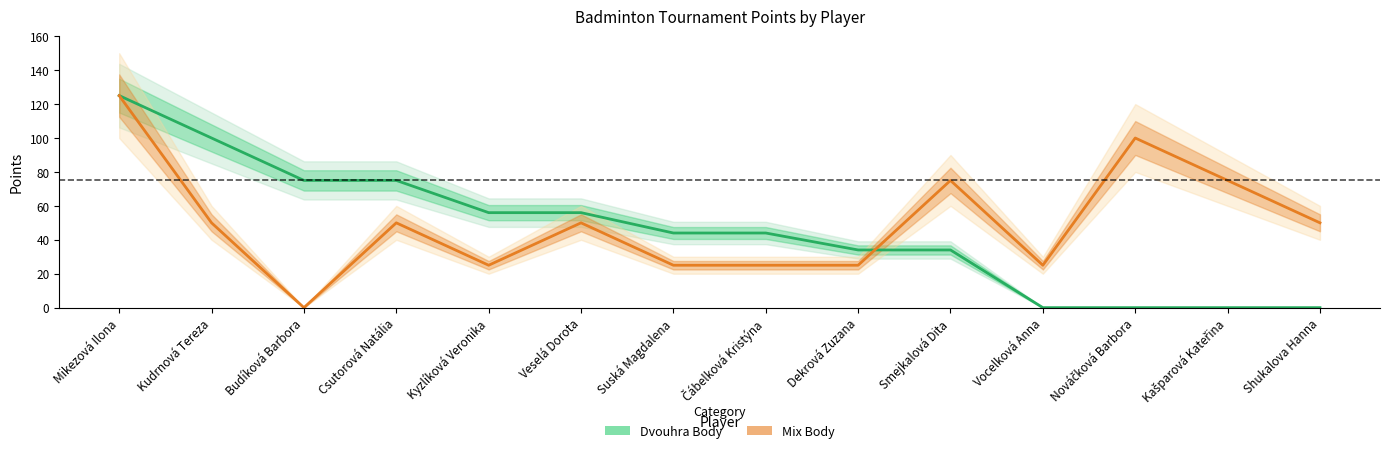

Rank the series by their average value, from highest to lowest.

Mix Body, Dvouhra Body